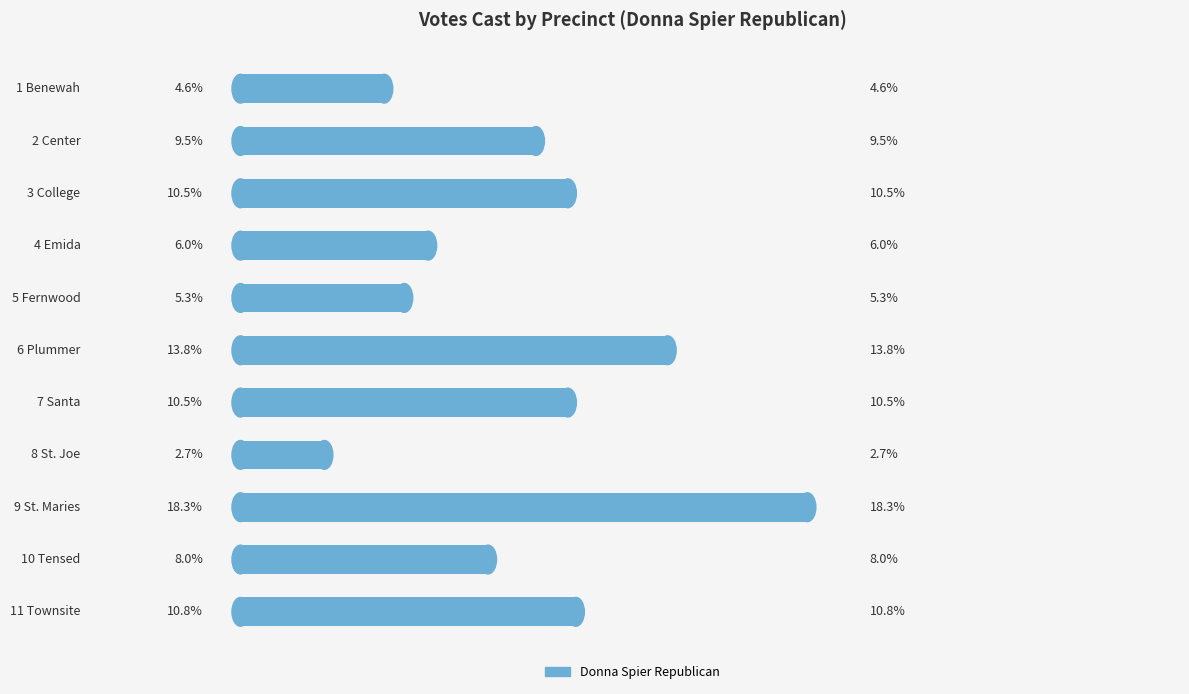

Which has a higher value, 2 Center or 4 Emida?

2 Center